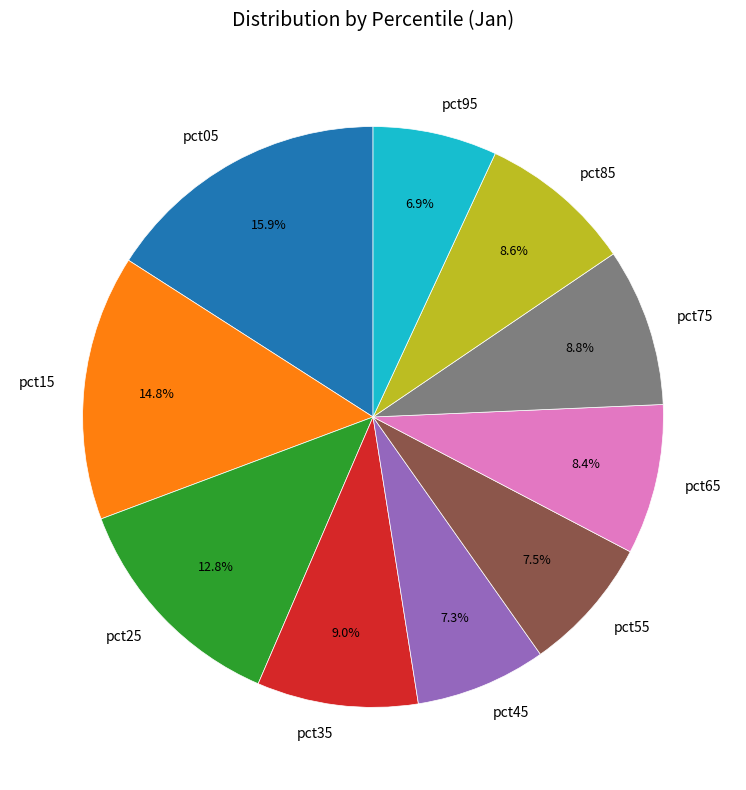

What is the largest slice in the pie chart?

pct05